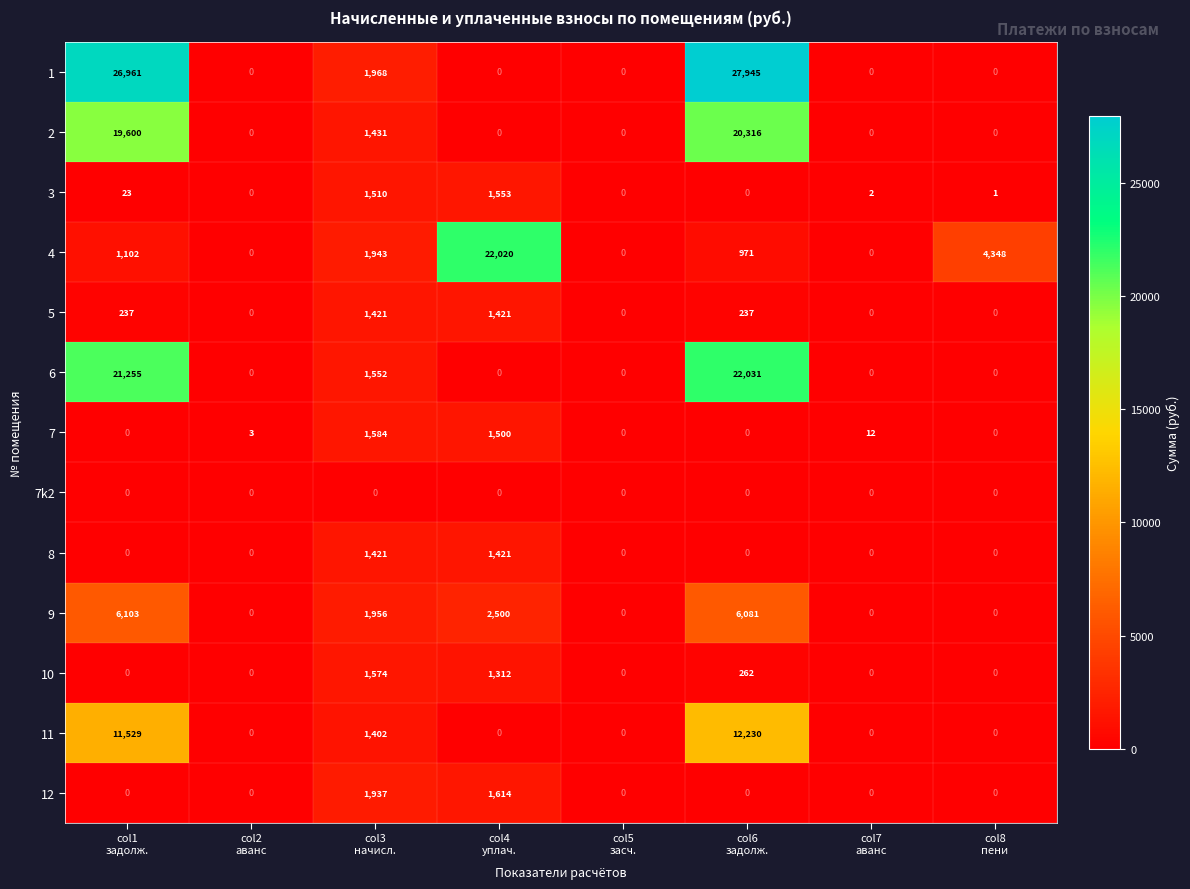

What is the difference between the maximum and minimum values in the 9 series?

6103